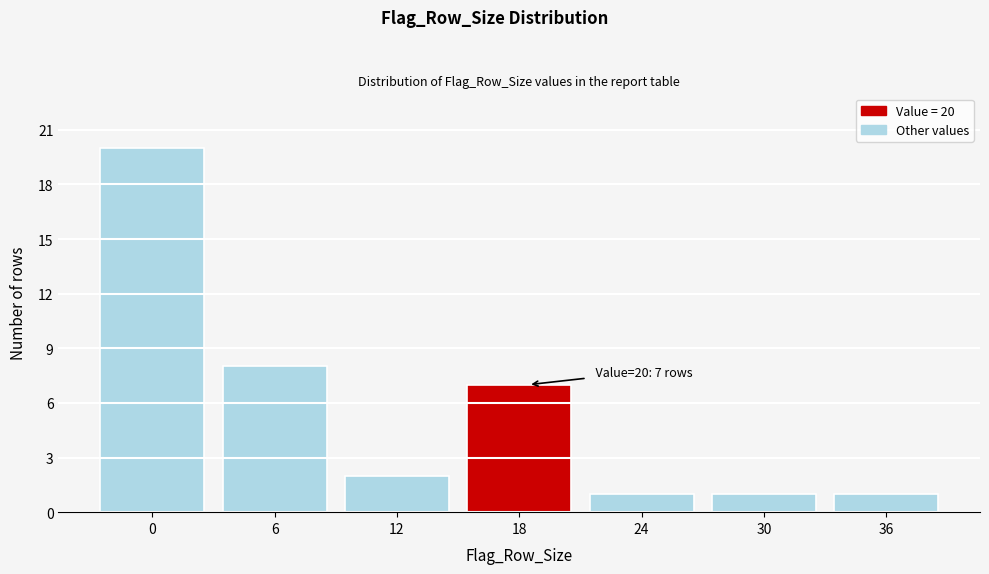

Reading left to right, list all the values displayed in this chart.

20	8	2	7	1	1	1